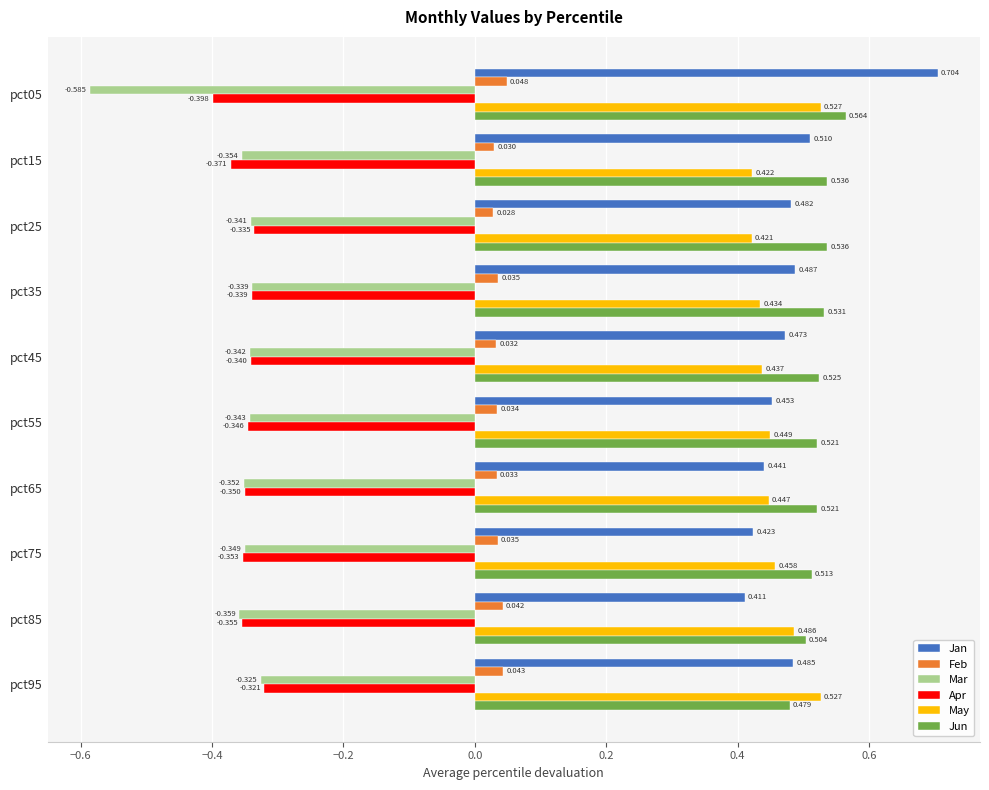

Which series changed the most between pct45 and pct85?

Jan